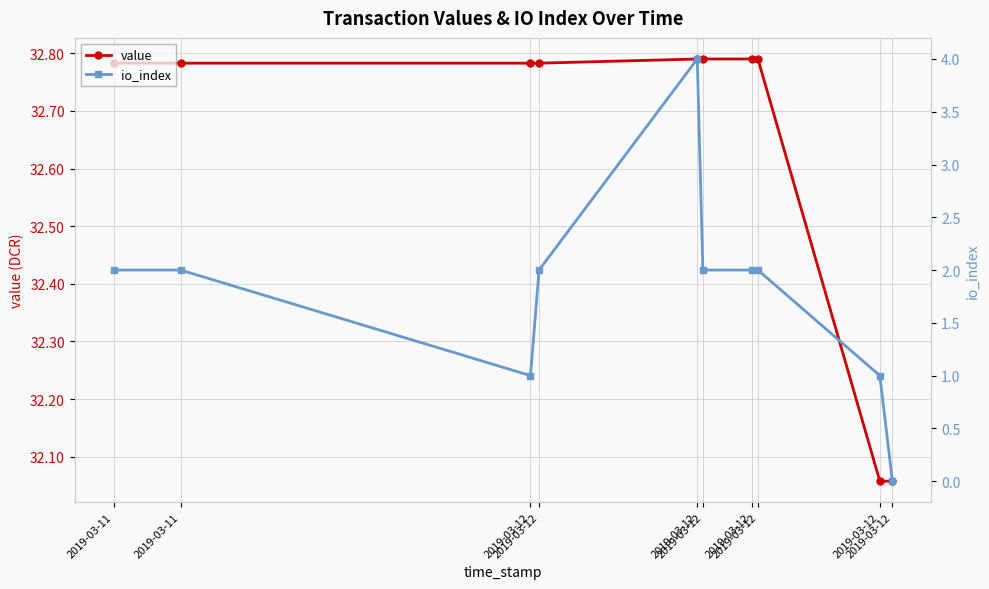

What is the difference between the second highest and minimum values in the io_index series?

2.0